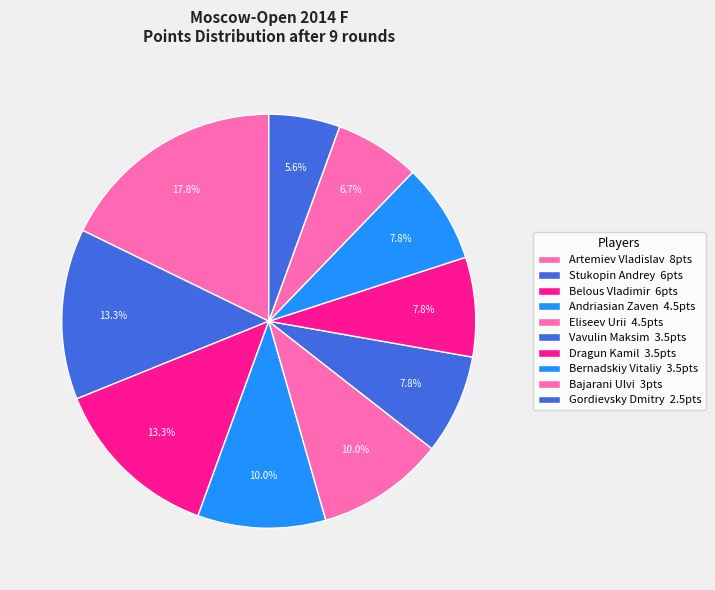

Which category has the biggest portion of the pie?

Artemiev Vladislav